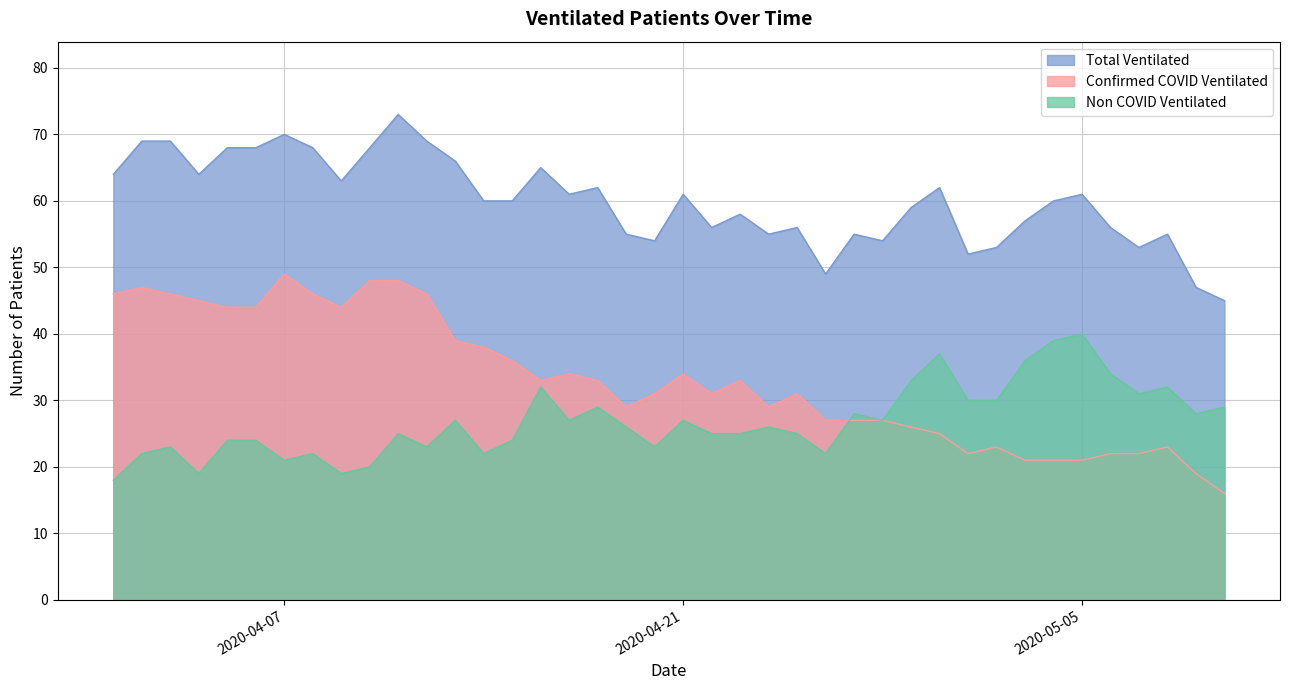

Which series has the largest range (max minus min)?

Confirmed COVID Ventilated